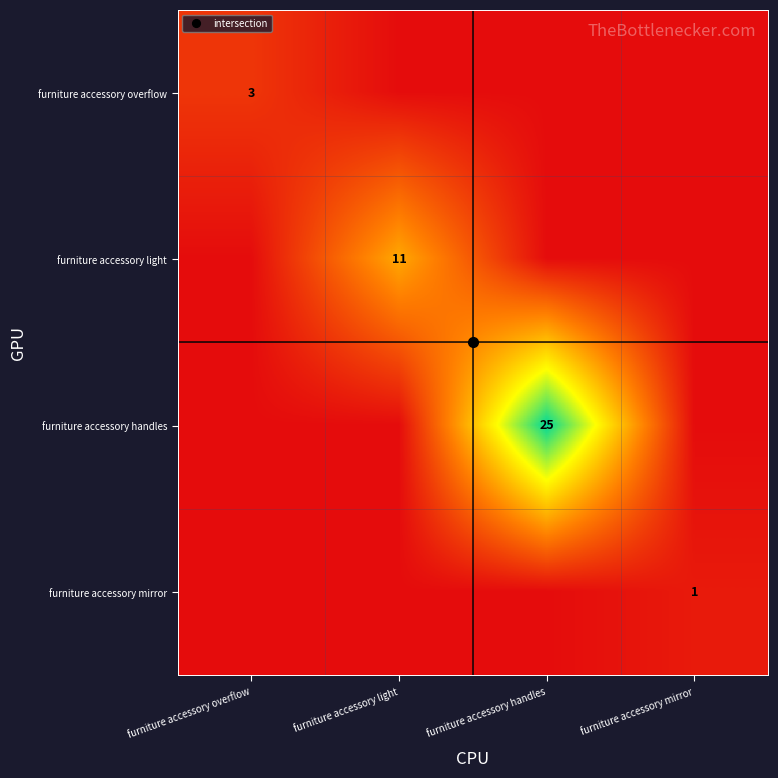

What is the total value across all series at furniture accessory overflow?

3